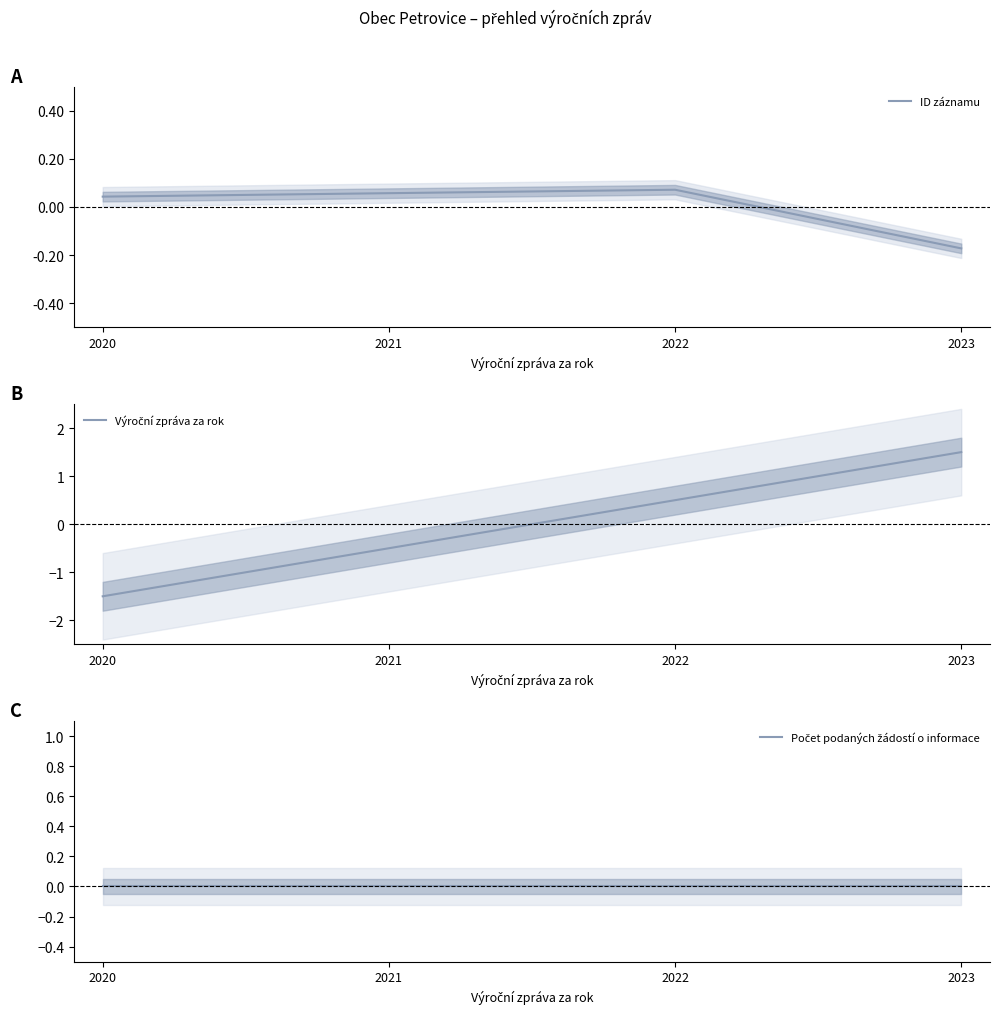

What are all the series names shown in the legend?

ID záznamu, Výroční zpráva za rok, Počet podaných žádostí o informace